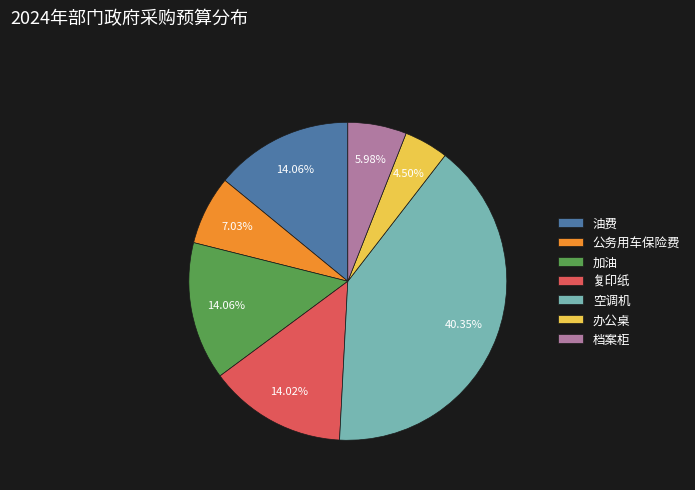

Does 复印纸 account for over 50% of the chart?

No